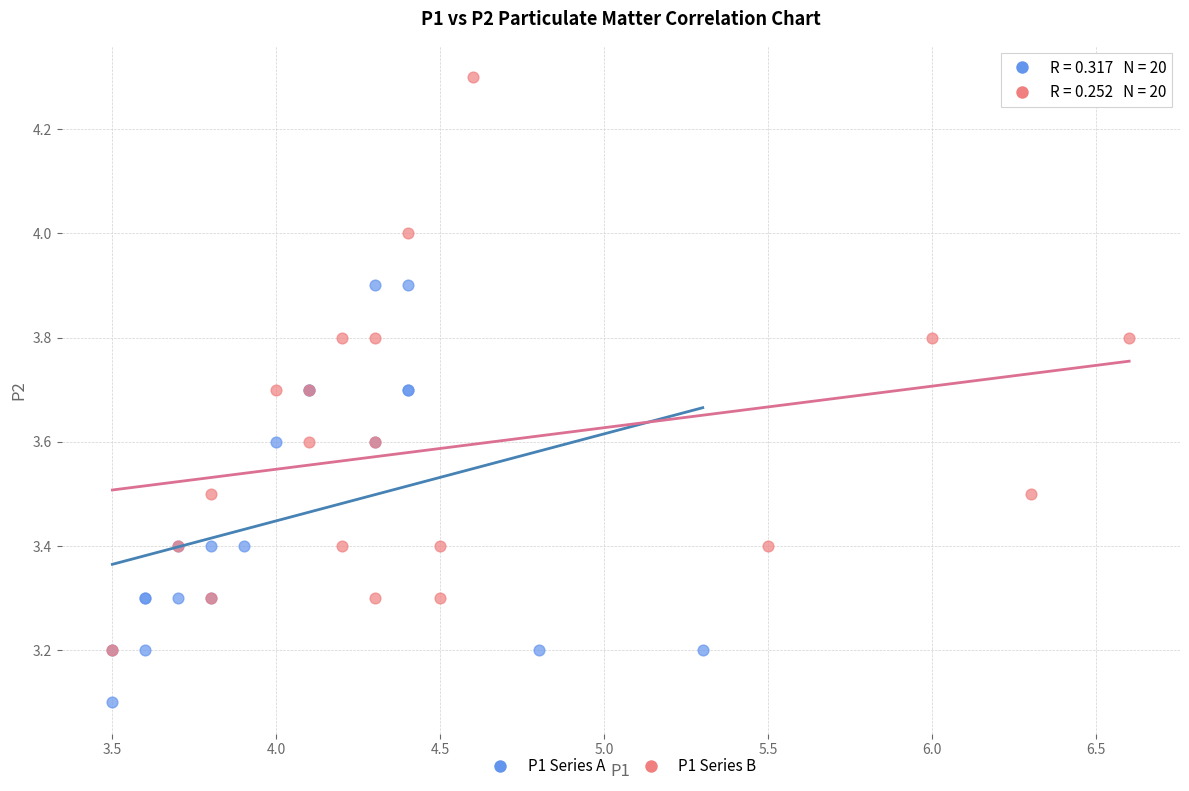

Which series contains the highest Y value?

P1 Series B